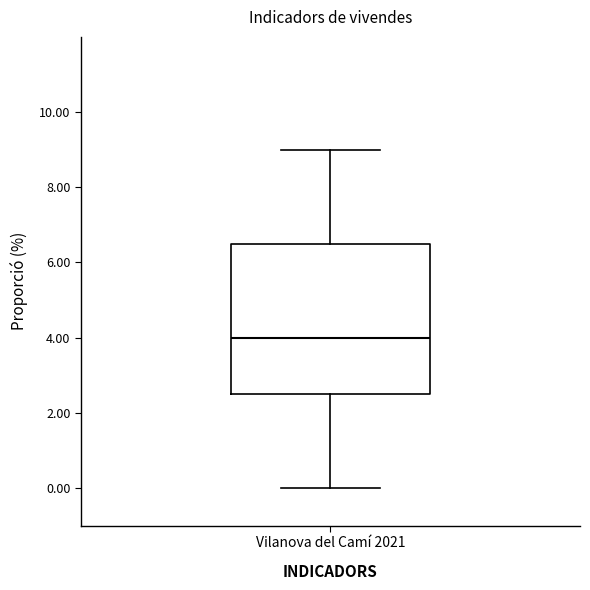

Read this box plot against the y-axis: the position of the median line, the range covered by the box, and the ends of both whiskers. The values are not printed on the chart, so give them approximately, as read against the axis.

median 4.0, box 2.6 to 6.6, whiskers 0.0 to 9.0